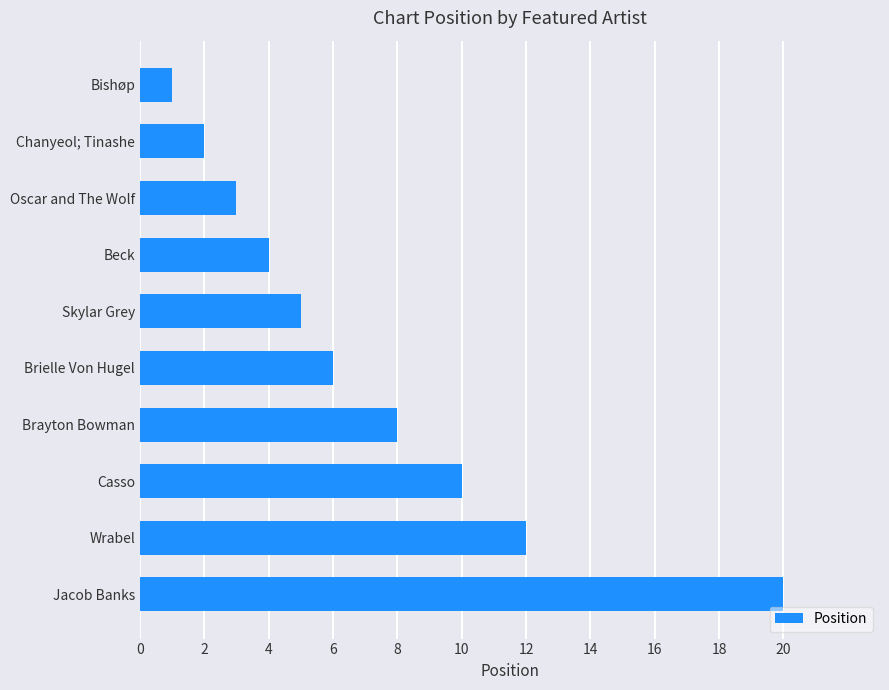

True or false: the data shows 20 at Jacob Banks.

True